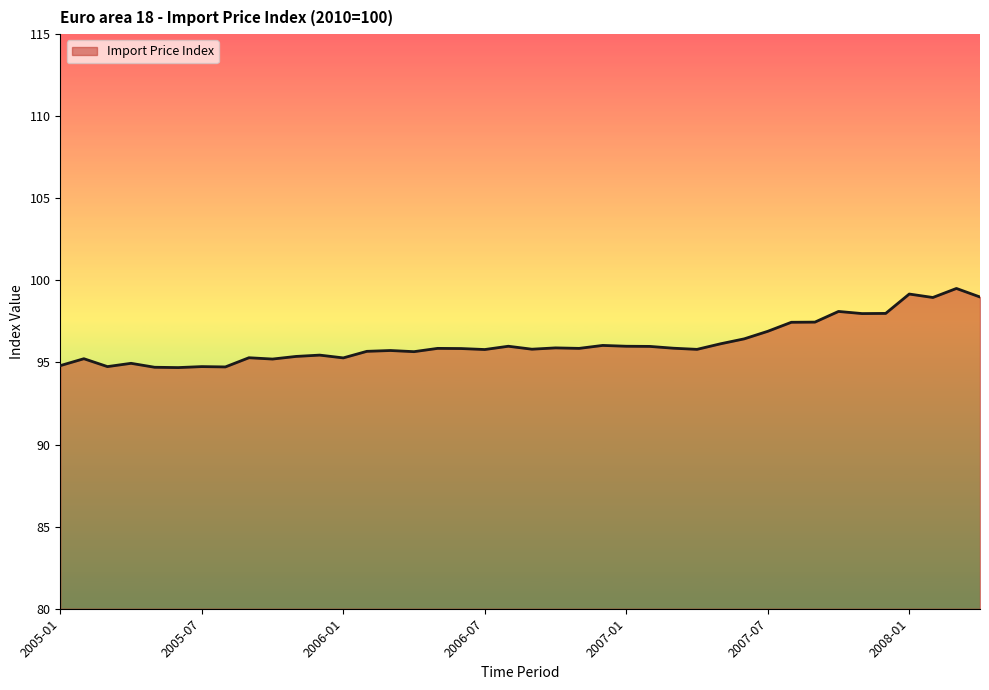

What is the difference between the maximum and minimum values?

4.8